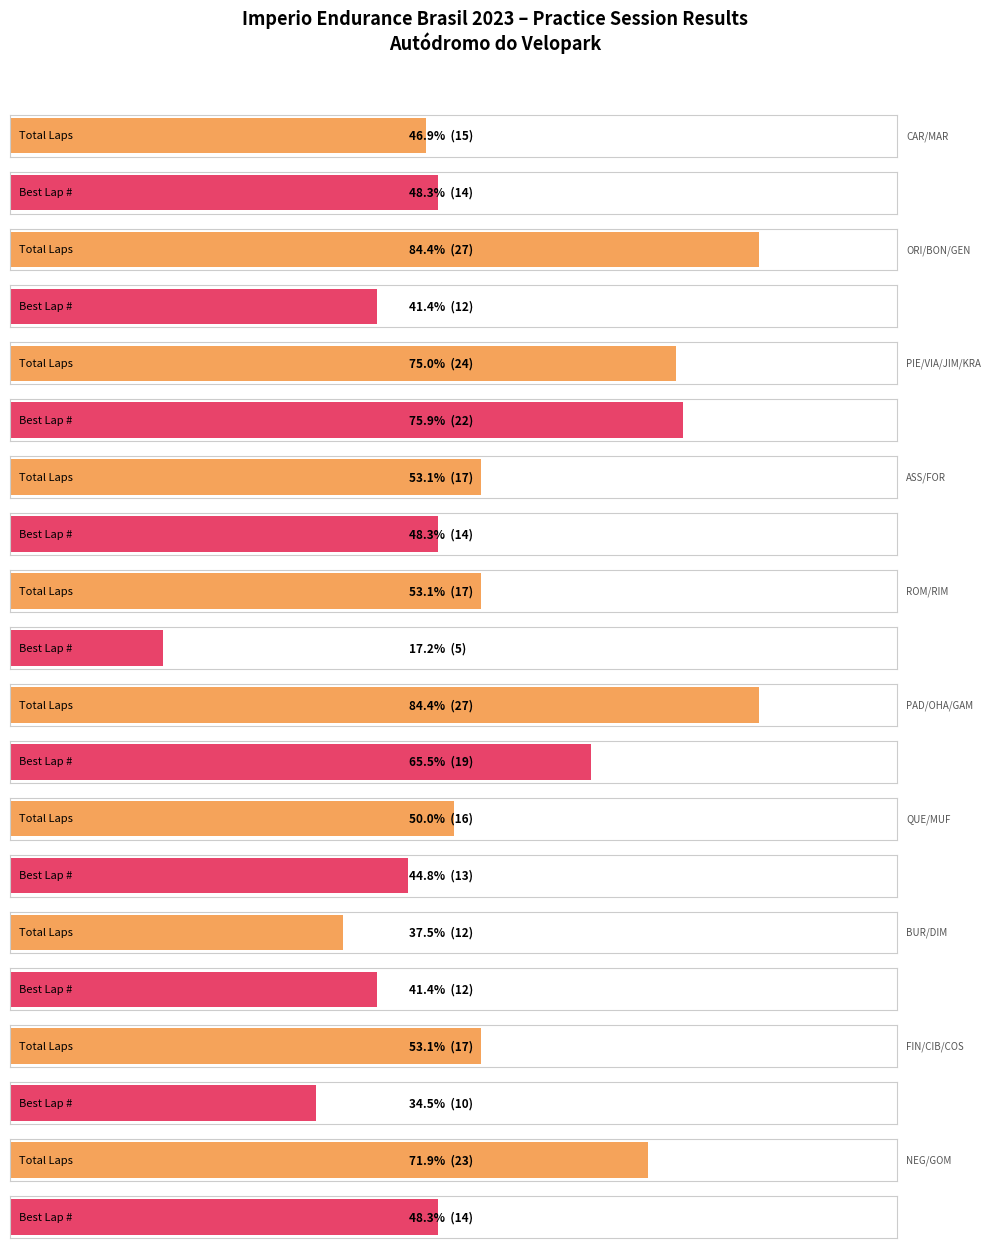

Does the chart contain stacked bars?

No